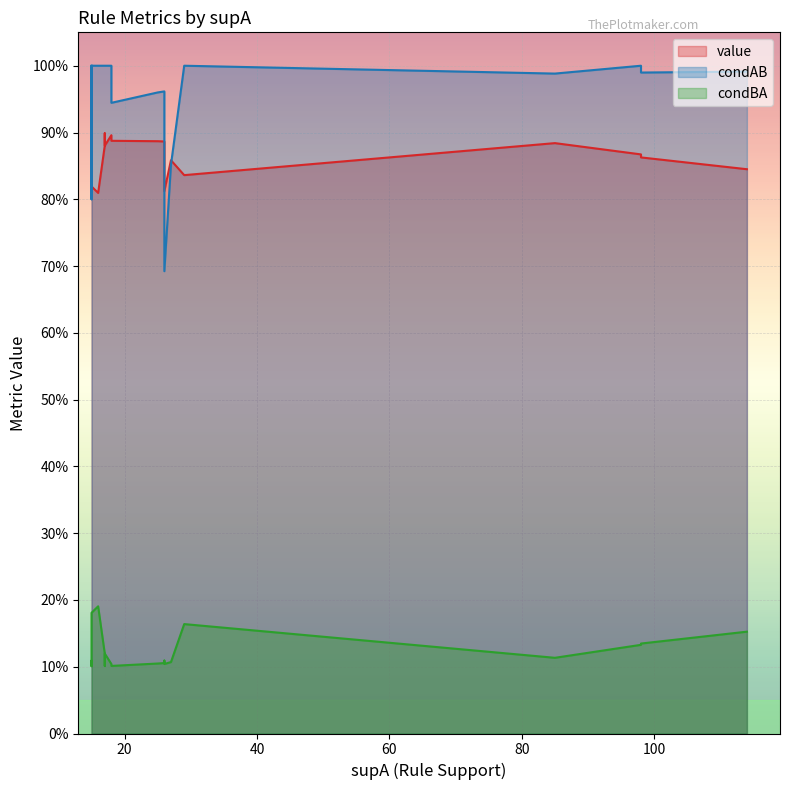

Is the value of value at 1 greater than the value of condAB at 10?

No